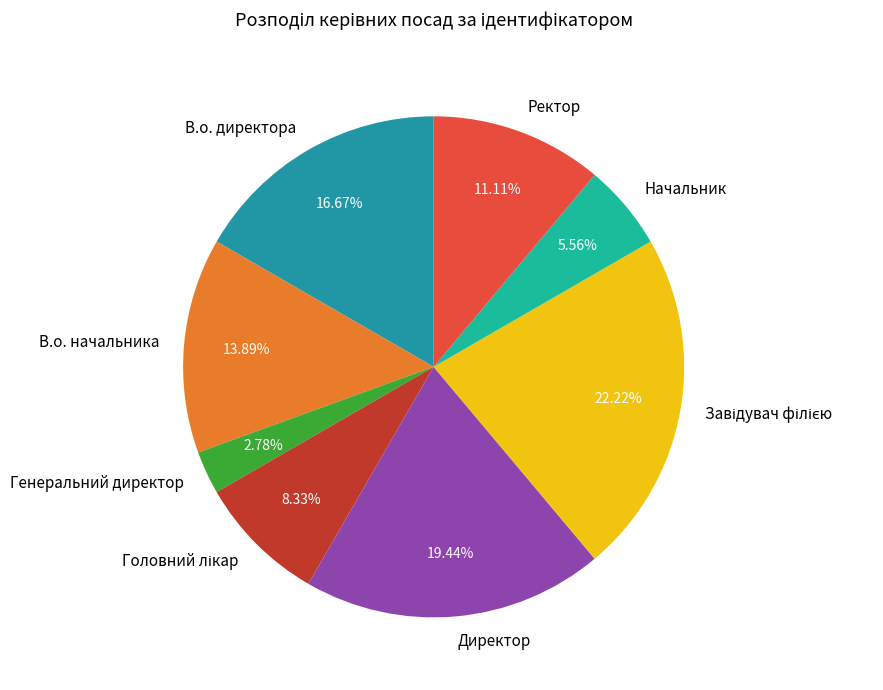

Which category has the smallest portion of the pie?

Генеральний директор